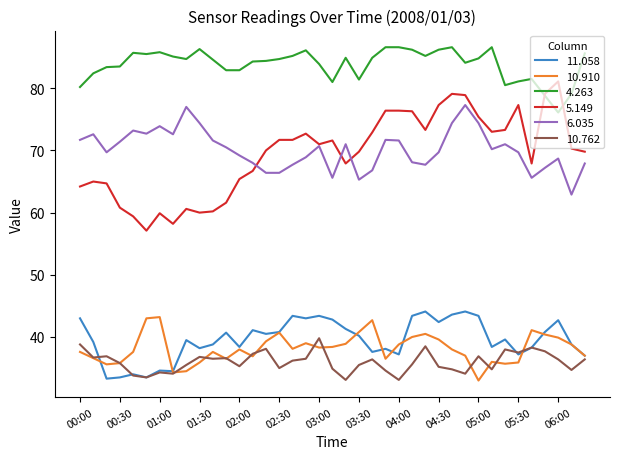

Which series has the largest total across all categories?

4.263